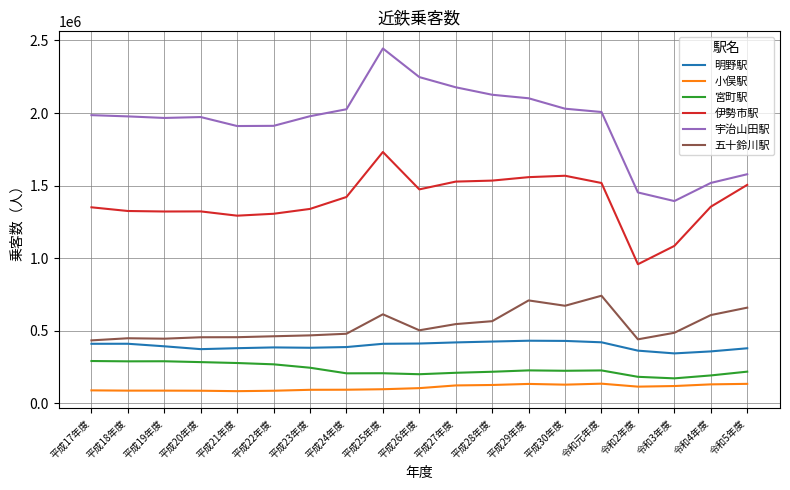

List the series in order of their peak value, highest first.

宇治山田駅, 伊勢市駅, 五十鈴川駅, 明野駅, 宮町駅, 小俣駅